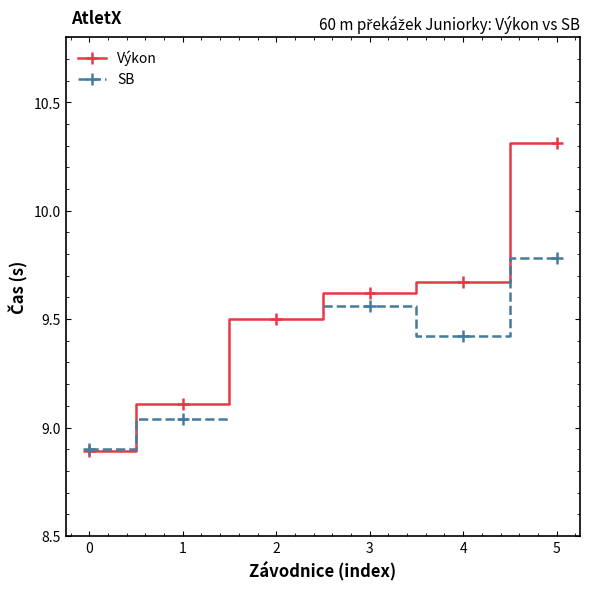

True or false: SB has a value of 3.6 at 5.

False